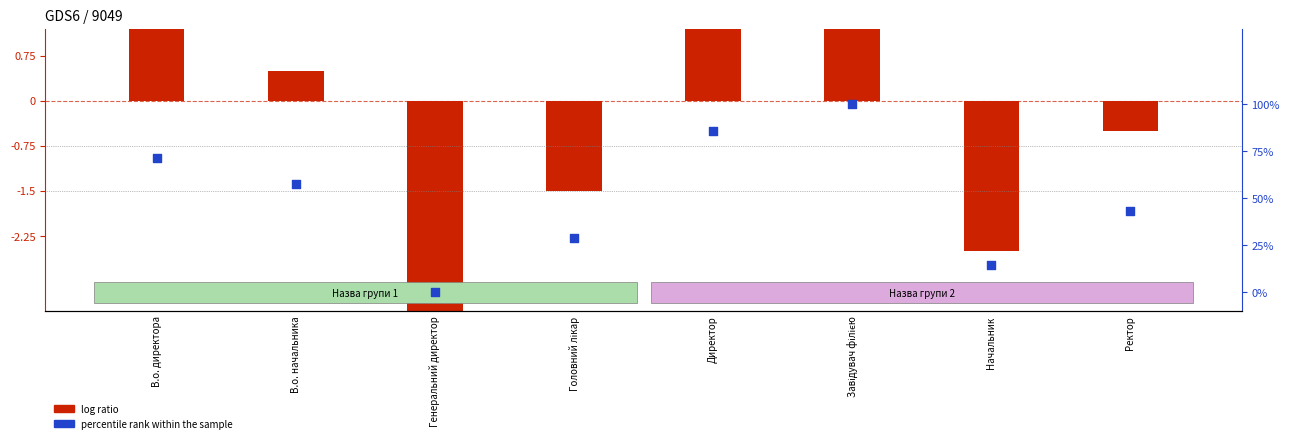

What is the total value across all series at Завідувач філією?

4.5